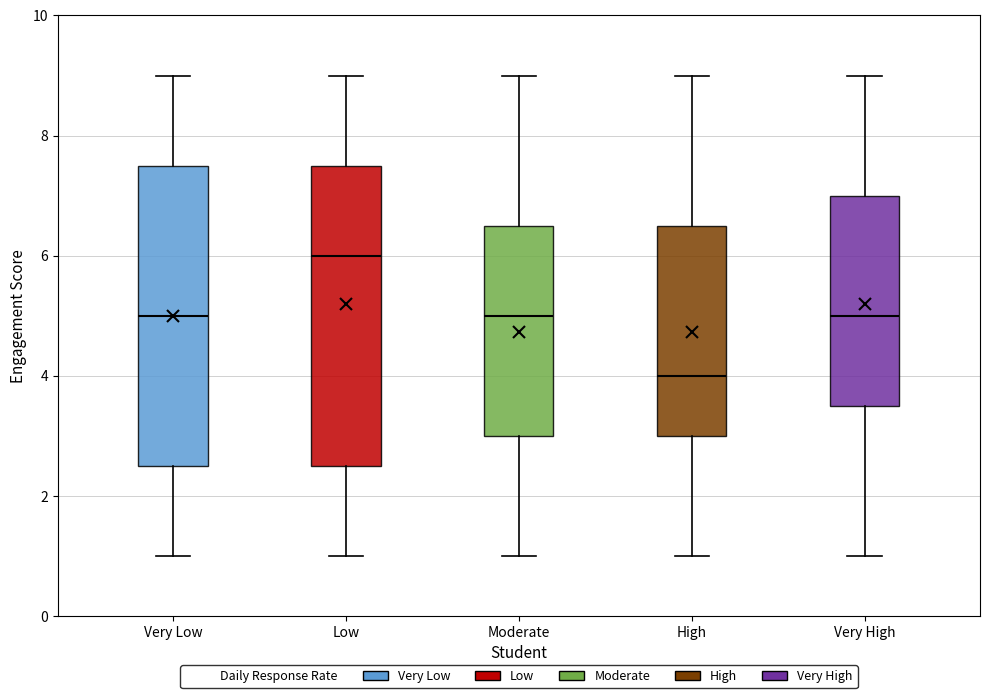

Reading left to right, transcribe this box plot: for each box, give where its median line is, the range the box spans, and where its two whiskers end, as read against the y-axis. The values are not printed on the chart, so give them approximately, as read against the axis.

Very Low: median 5.0, box 2.6 to 7.6, whiskers 1.0 to 9.0
Low: median 6.0, box 2.6 to 7.6, whiskers 1.0 to 9.0
Moderate: median 5.0, box 3.0 to 6.6, whiskers 1.0 to 9.0
High: median 4.0, box 3.0 to 6.6, whiskers 1.0 to 9.0
Very High: median 5.0, box 3.6 to 7.0, whiskers 1.0 to 9.0